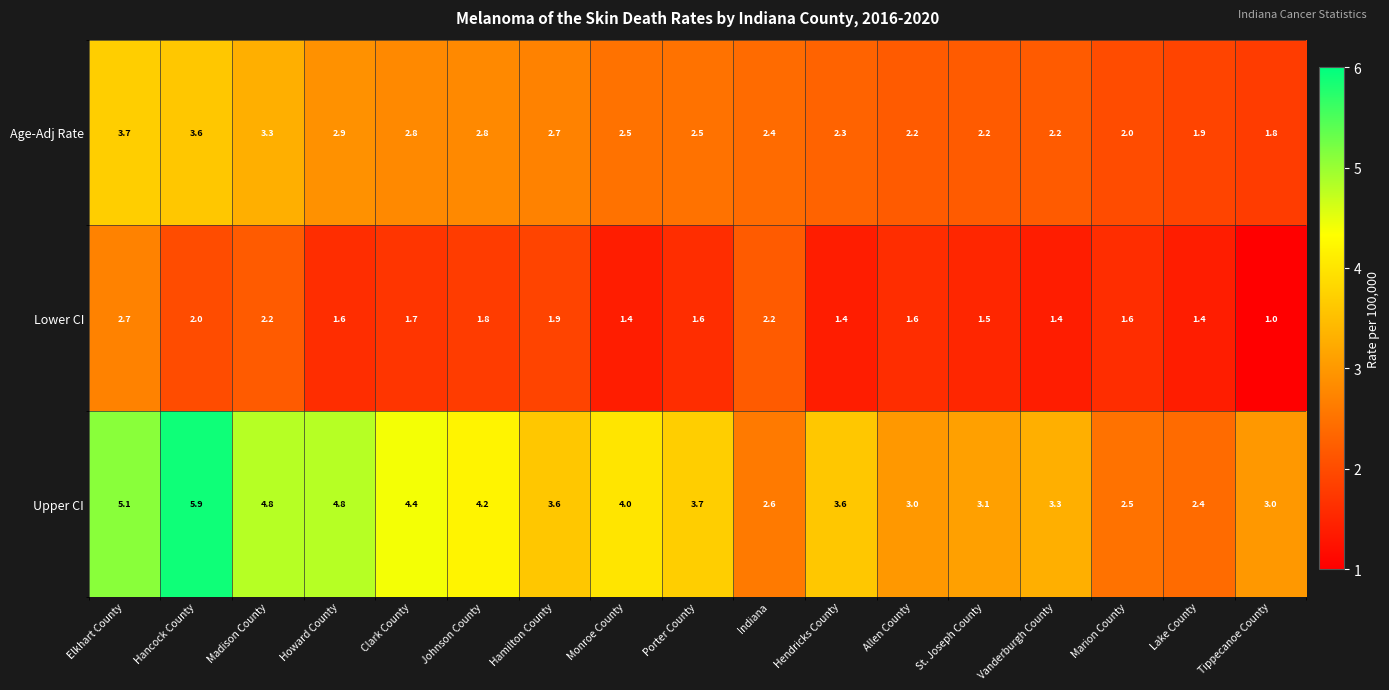

How many distinct data groups are displayed?

3